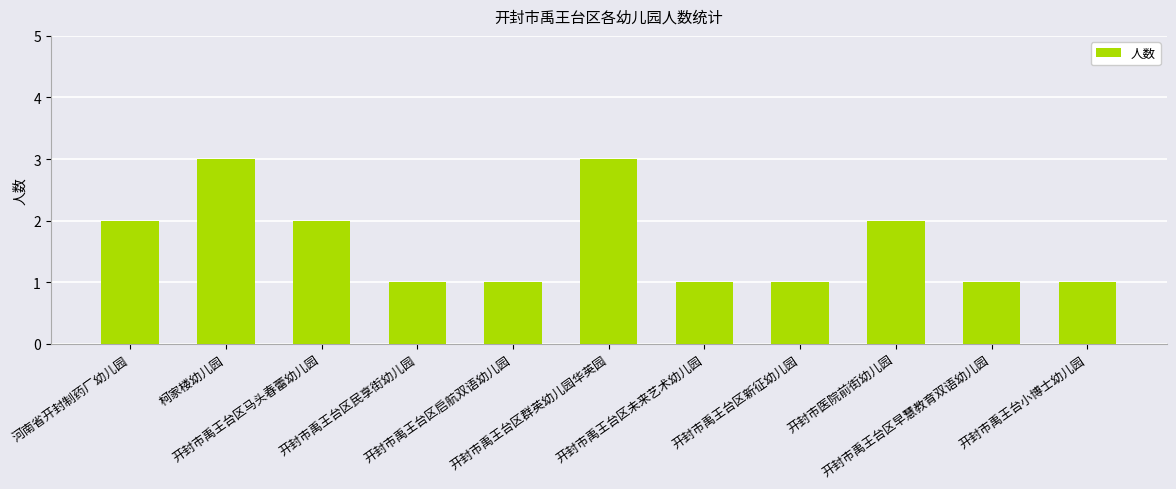

What is the maximum value shown in the chart?

3